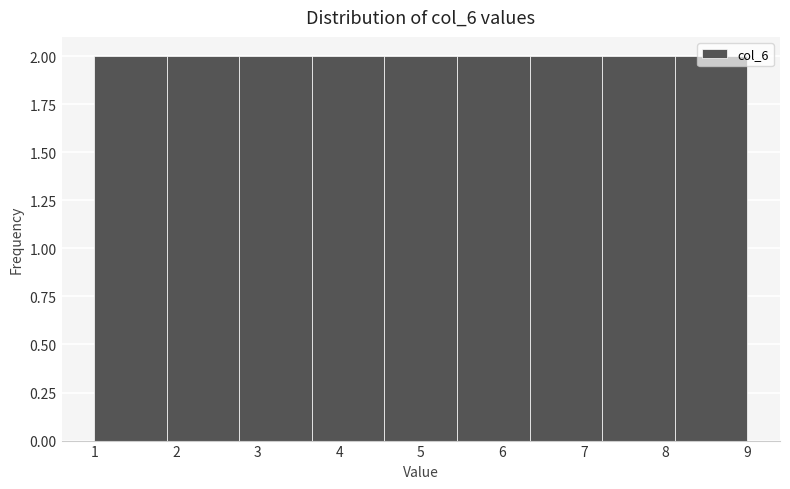

Reading left to right, transcribe this chart: for each bar, give the range it covers on the x-axis and its height. Neither the bar edges nor the heights are printed on the chart, so give them approximately, as read against the axes.

1.0 to 1.9: 2
1.9 to 2.8: 2
2.8 to 3.7: 2
3.7 to 4.6: 2
4.6 to 5.4: 2
5.4 to 6.3: 2
6.3 to 7.2: 2
7.2 to 8.1: 2
8.1 to 9.0: 2